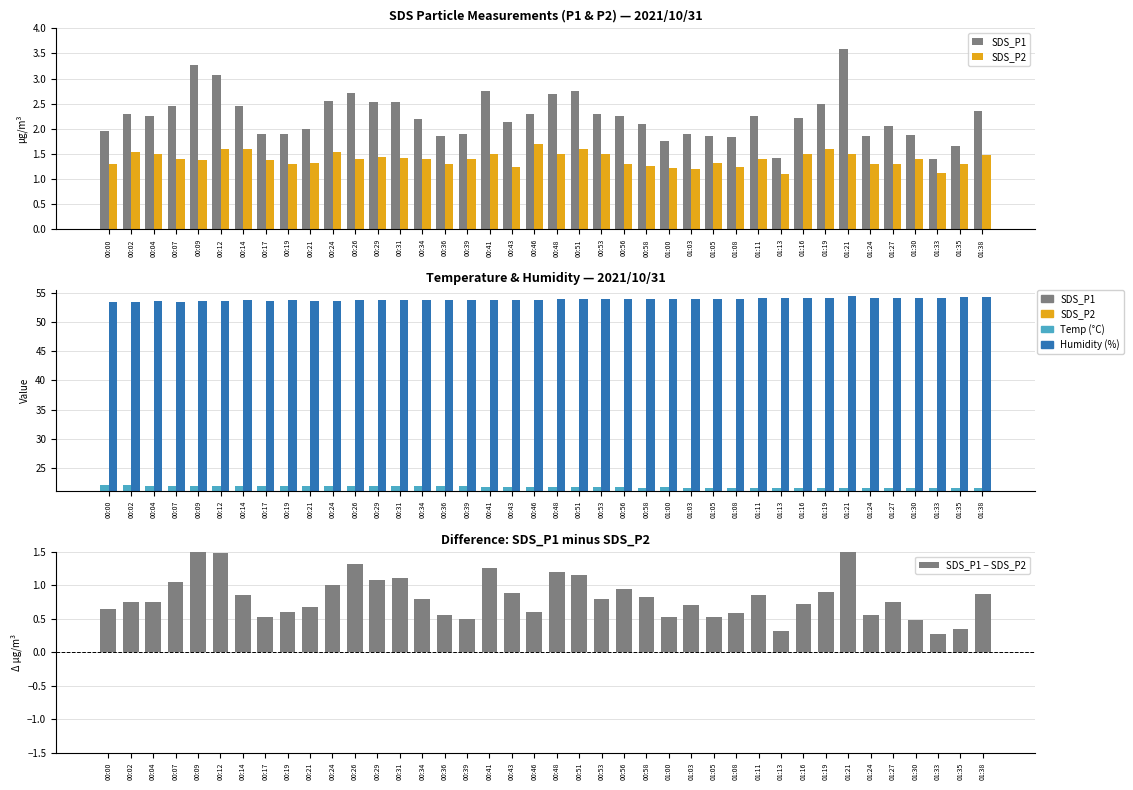

What is the label of the 35th bar from the right?

00:12